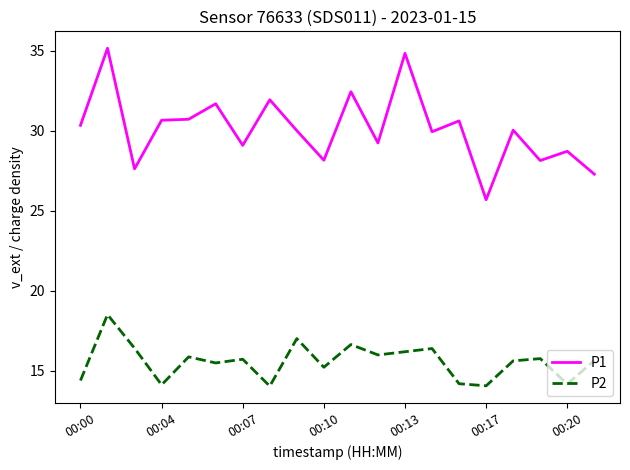

How many interior local peaks does the P2 series have?

7